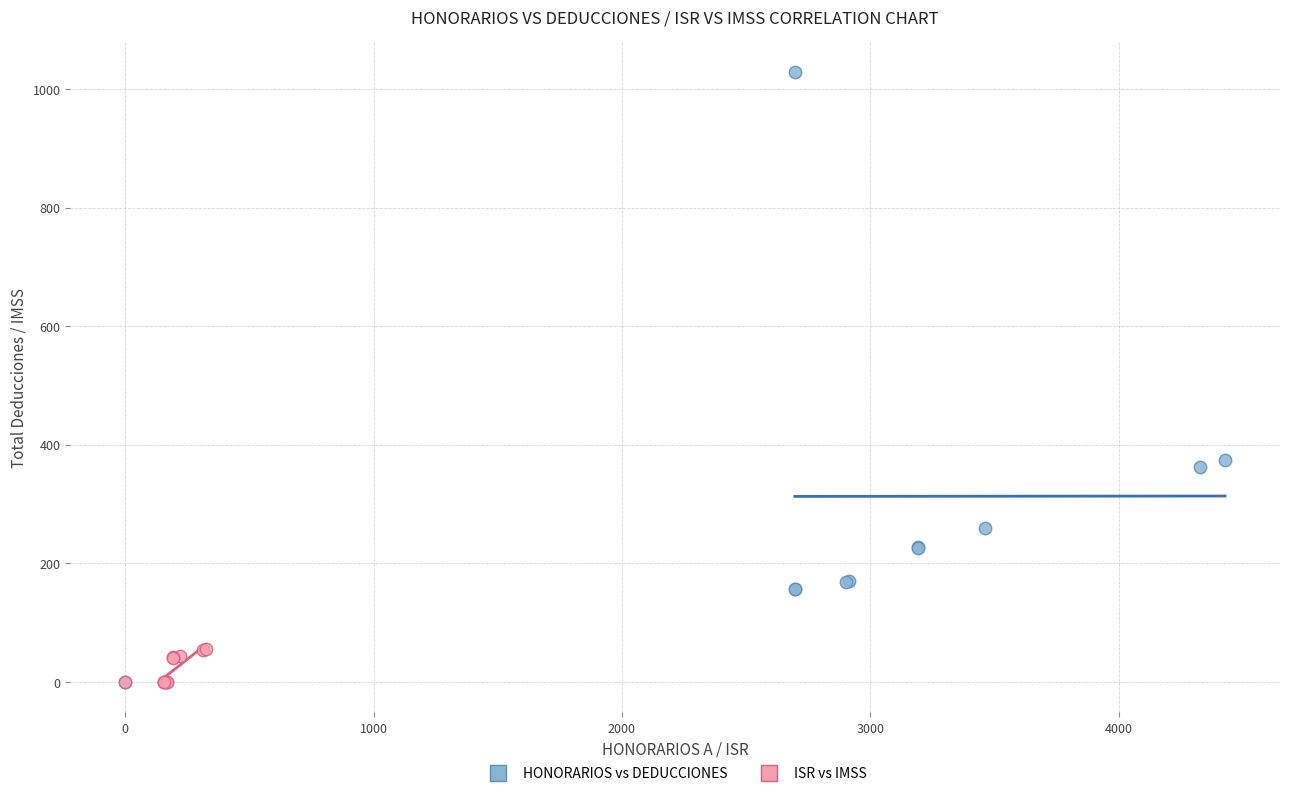

Which series reaches the maximum Y coordinate?

HONORARIOS vs DEDUCCIONES